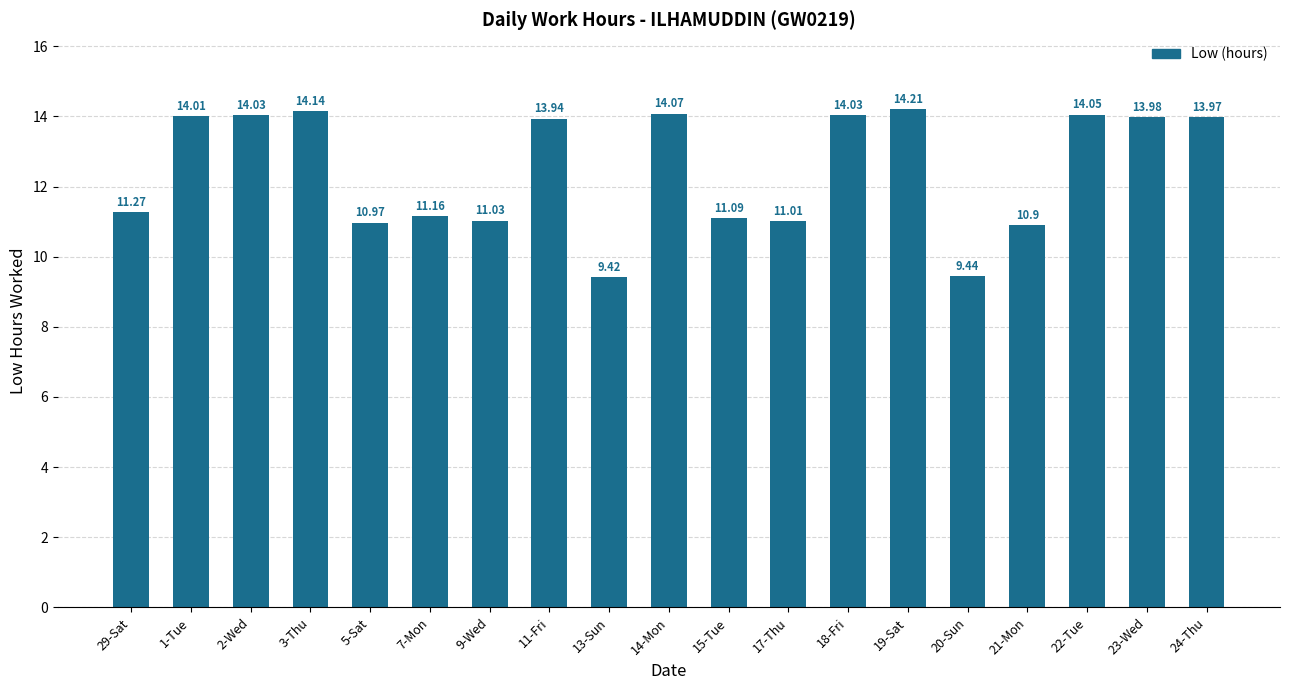

Reading left to right, transcribe all the data shown in this chart.

11.3	14.0	14.0	14.1	11.0	11.2	11.0	13.9	9.4	14.1	11.1	11.0	14.0	14.2	9.4	10.9	14.1	14.0	14.0